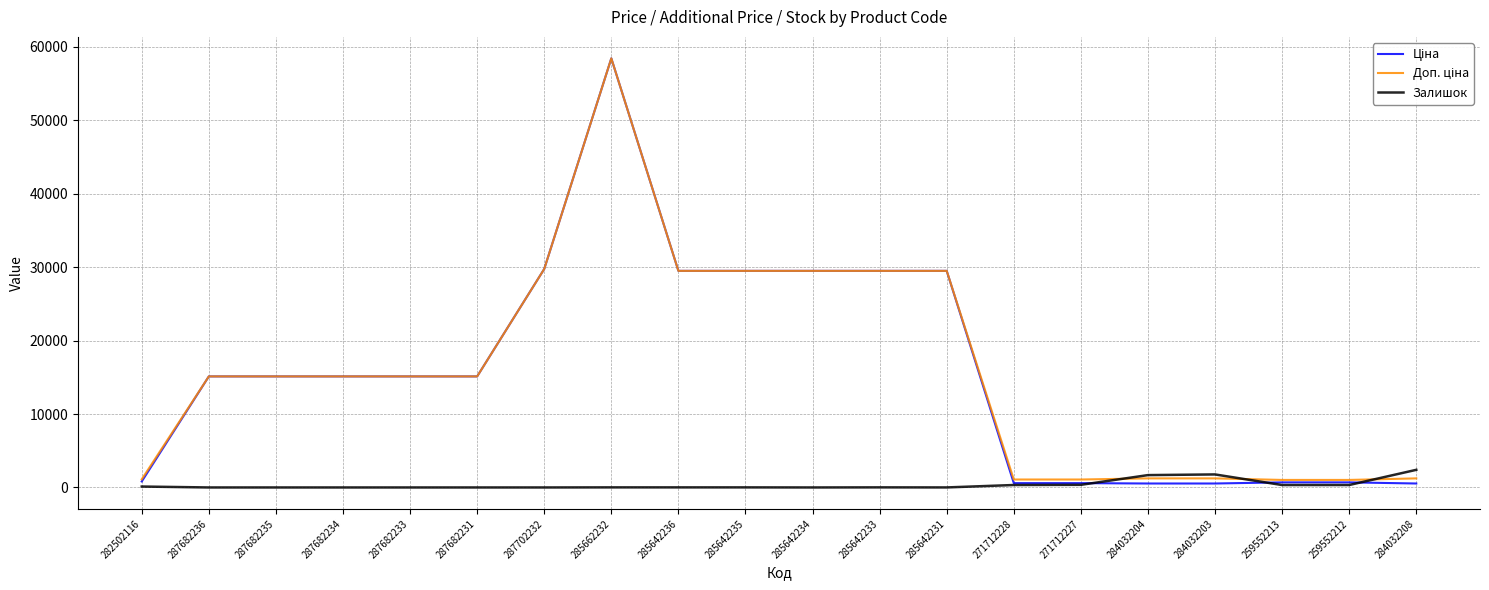

What is the difference between the second highest and second lowest values in the Залишок series?

1774.0